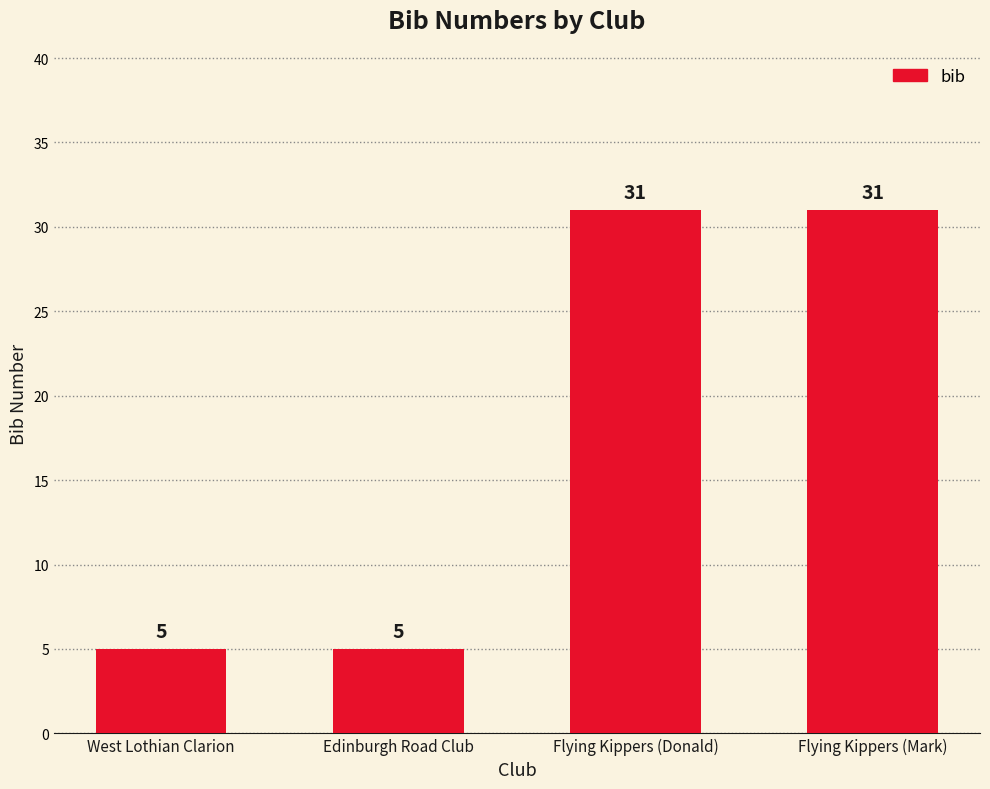

What position from the left is Edinburgh Road Club?

2